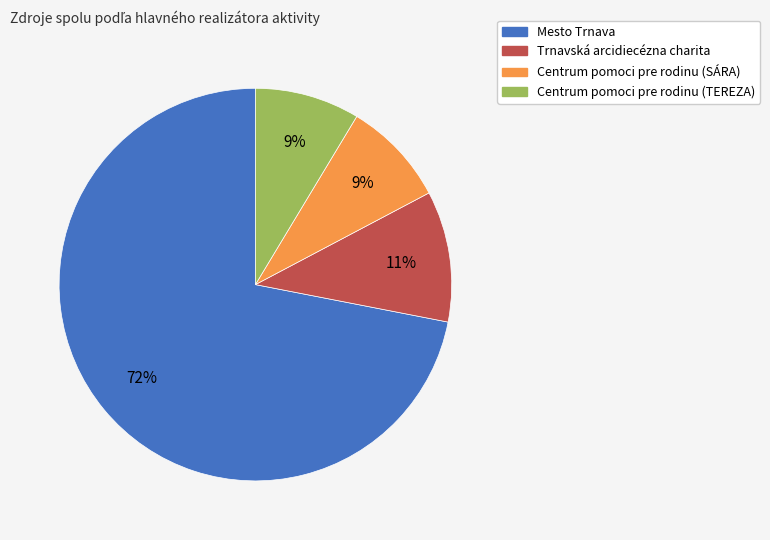

Count the number of slices in the pie.

4